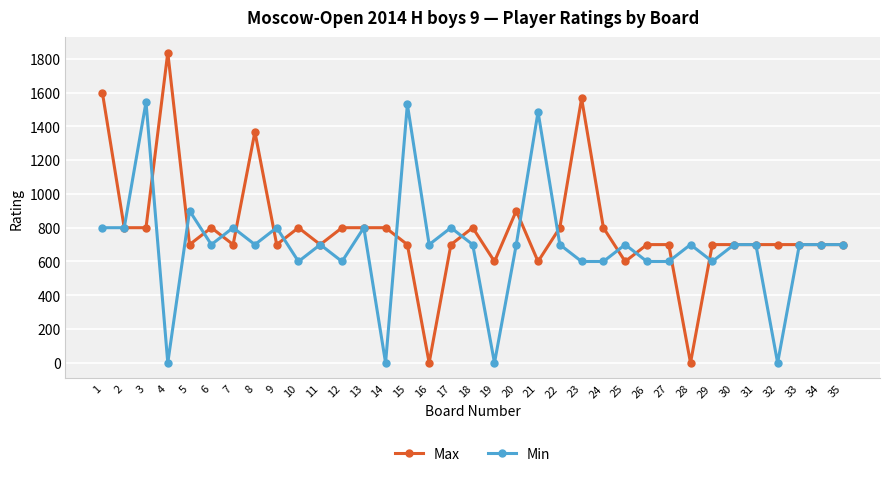

At 5, list the series in order from smallest to largest.

Max, Min